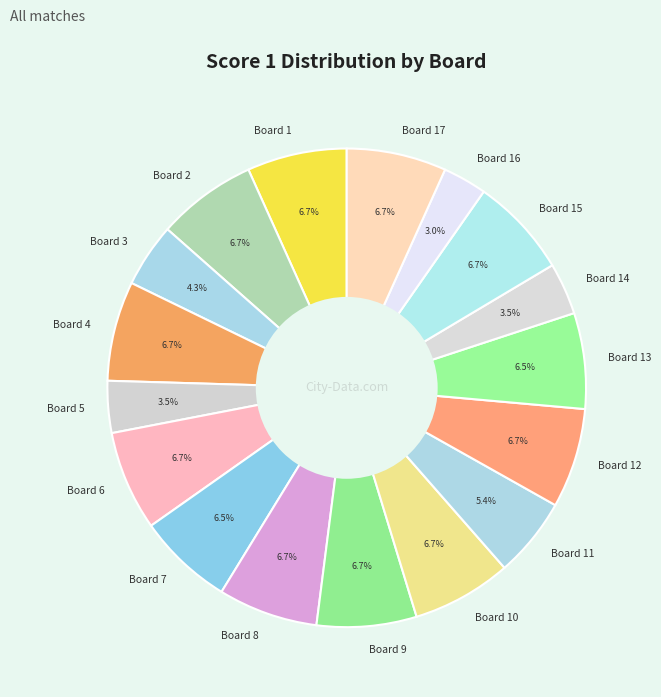

Which slice is the smallest?

Board 16